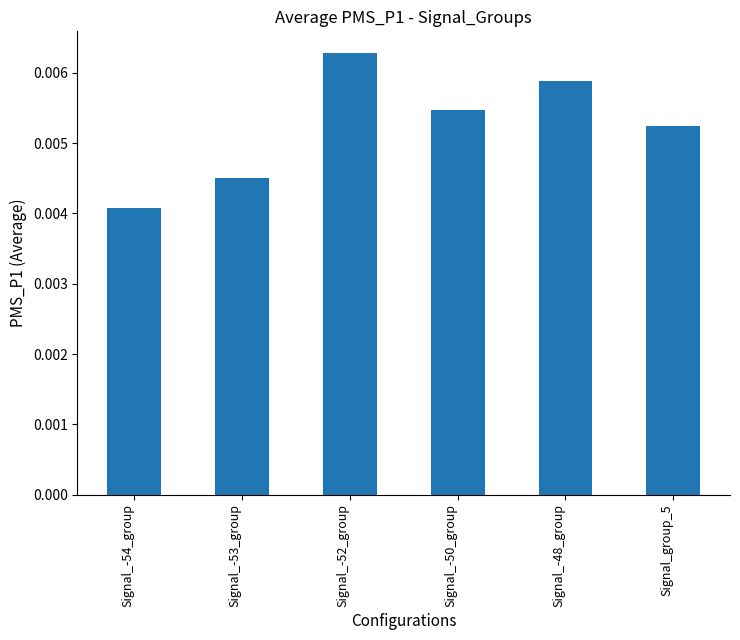

At which category does the chart reach its peak across all series?

Signal_-52_group